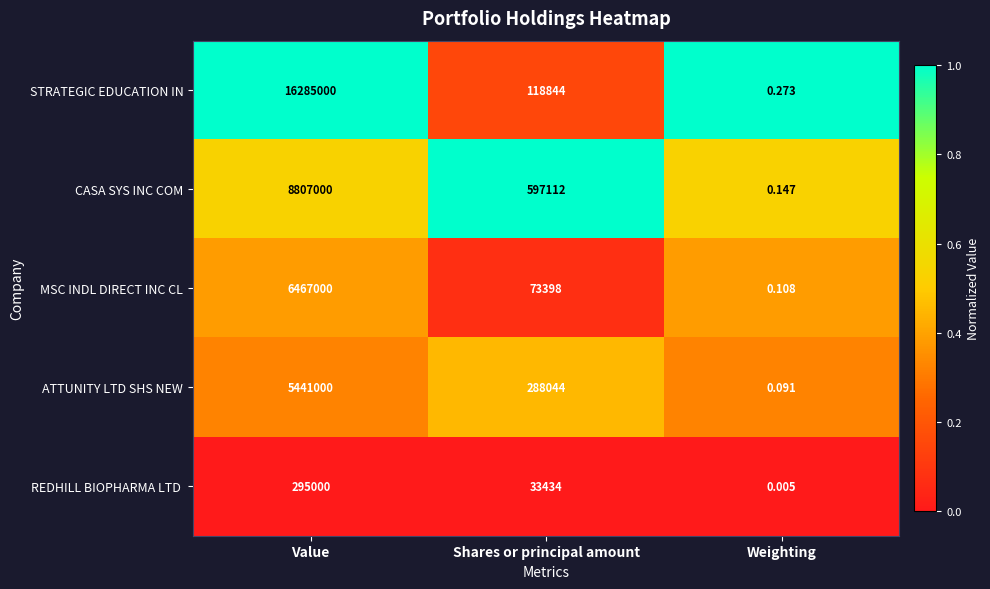

Rank the categories by ATTUNITY LTD SHS NEW value from lowest to highest.

Weighting, Shares or principal amount, Value